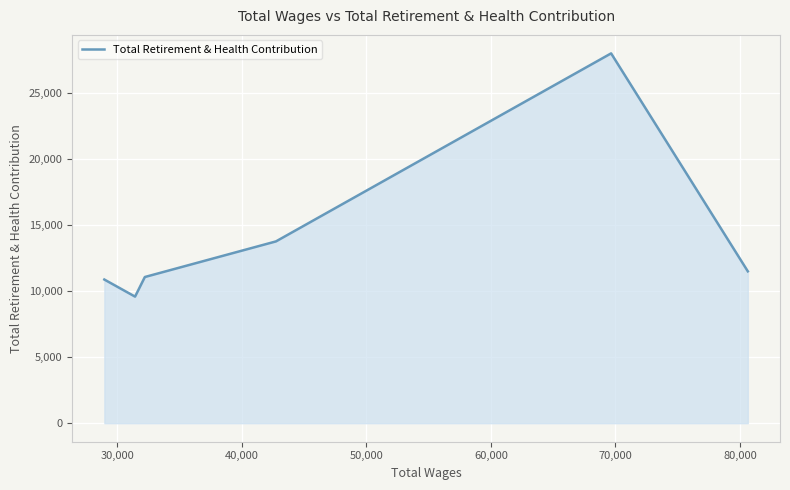

How many interior local valleys (lower than both neighbors) does the data have?

1